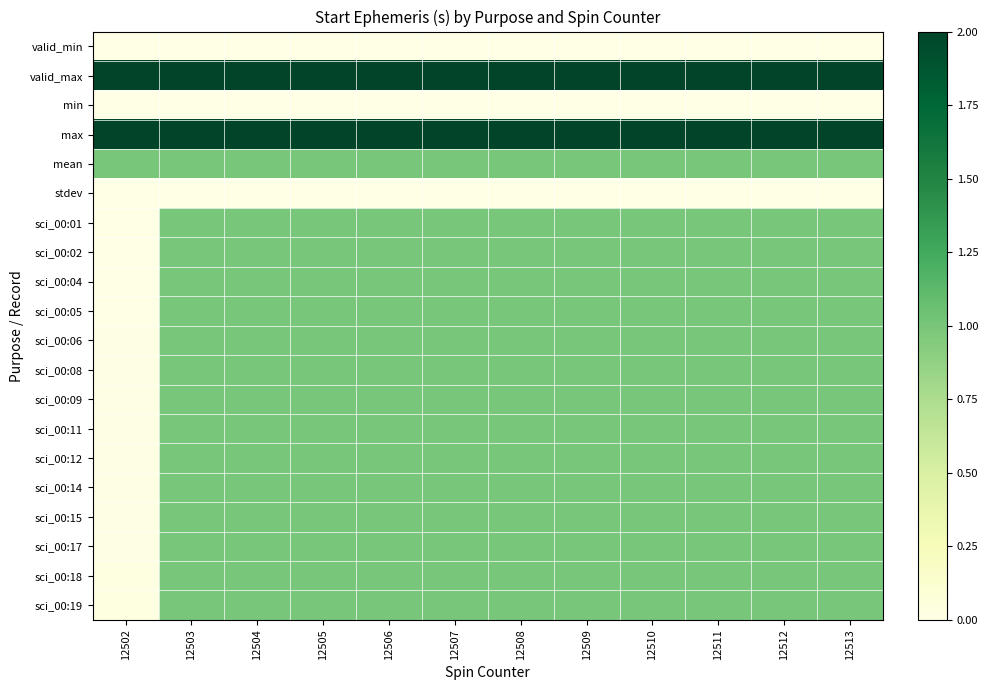

Which label corresponds to the largest value in the chart?

12502